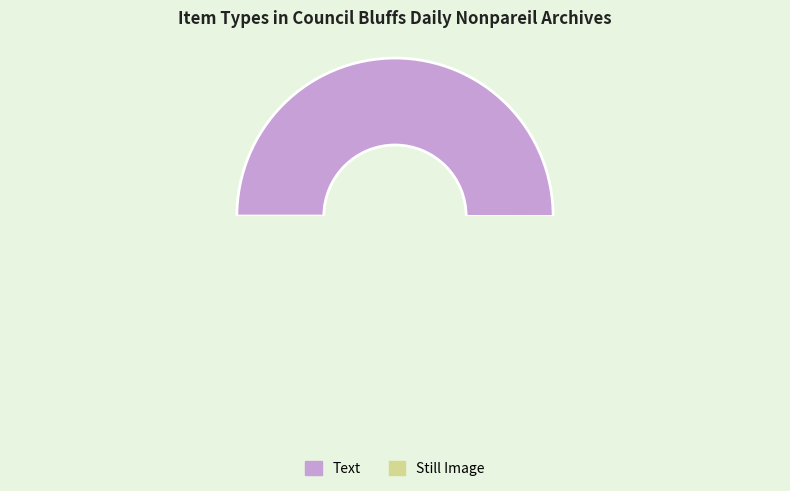

How much of the chart is everything except Text?

50.0%